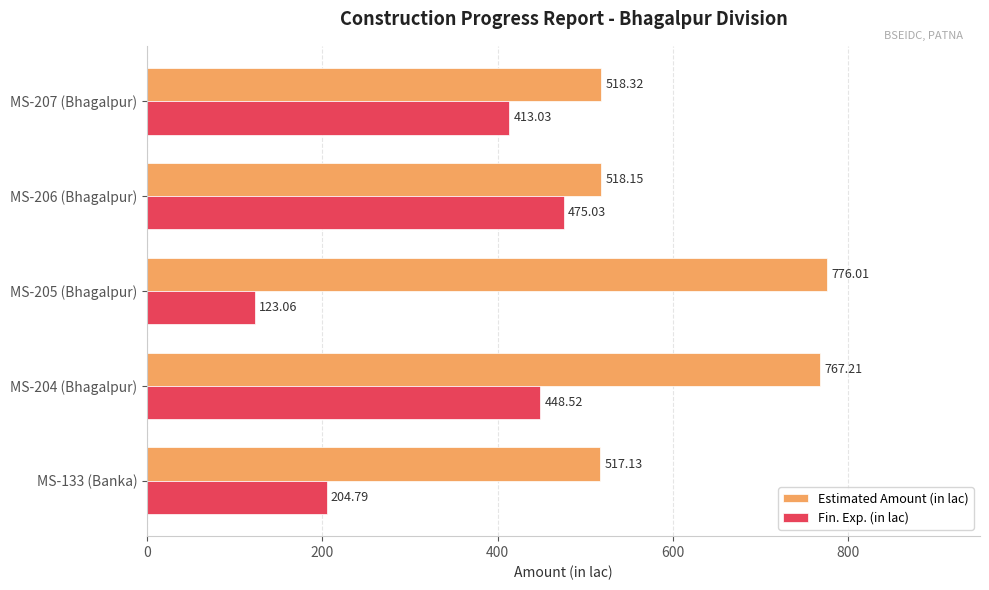

What is the difference between the maximum and second lowest values in the Fin. Exp. (in lac) series?

270.2